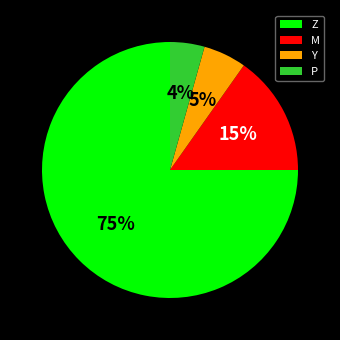

How many segments does this pie chart have?

4